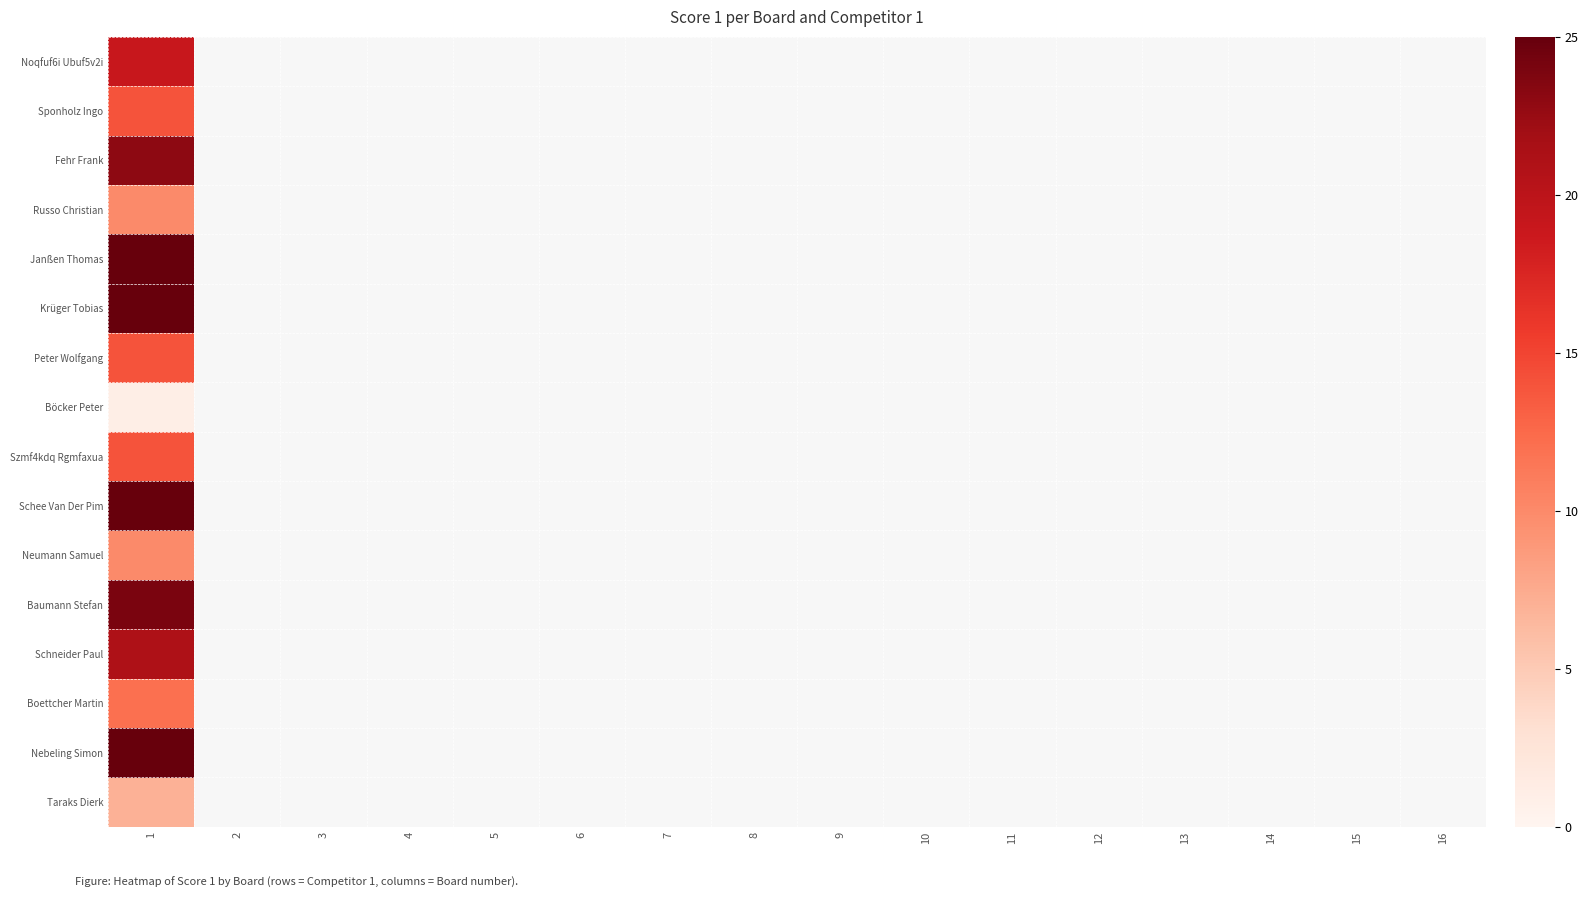

Rank the series by their maximum value, from lowest to highest.

Böcker Peter, Taraks Dierk, Russo Christian, Neumann Samuel, Boettcher Martin, Sponholz Ingo, Peter Wolfgang, Szmf4kdq Rgmfaxua, Noqfuf6i Ubuf5v2i, Schneider Paul, Fehr Frank, Baumann Stefan, Janßen Thomas, Krüger Tobias, Schee Van Der Pim, Nebeling Simon